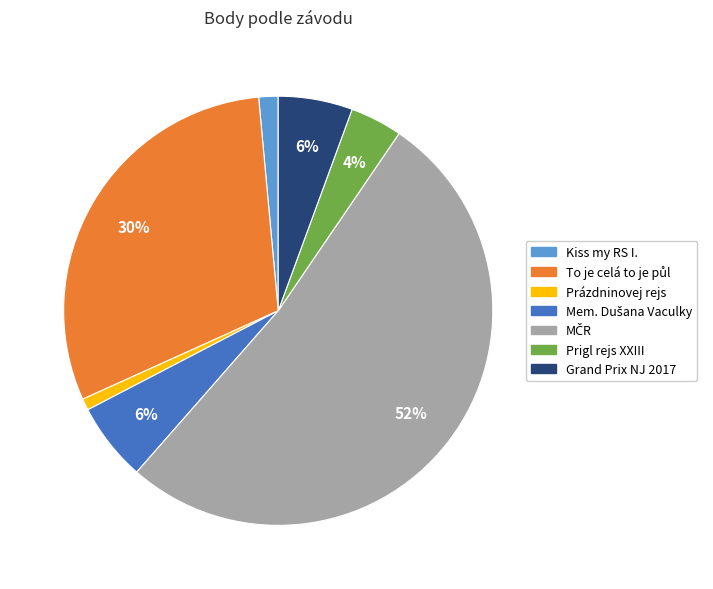

The Kiss my RS I. slice represents 1% of the pie. True or false?

True